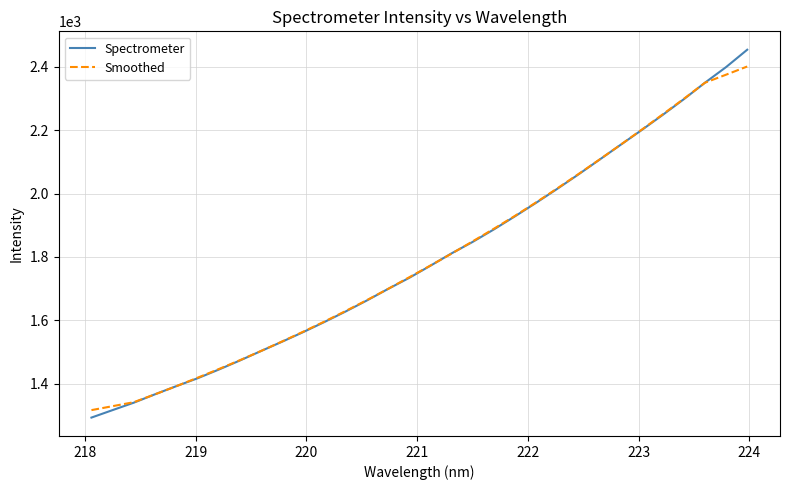

Which series has the largest range (max minus min)?

Spectrometer